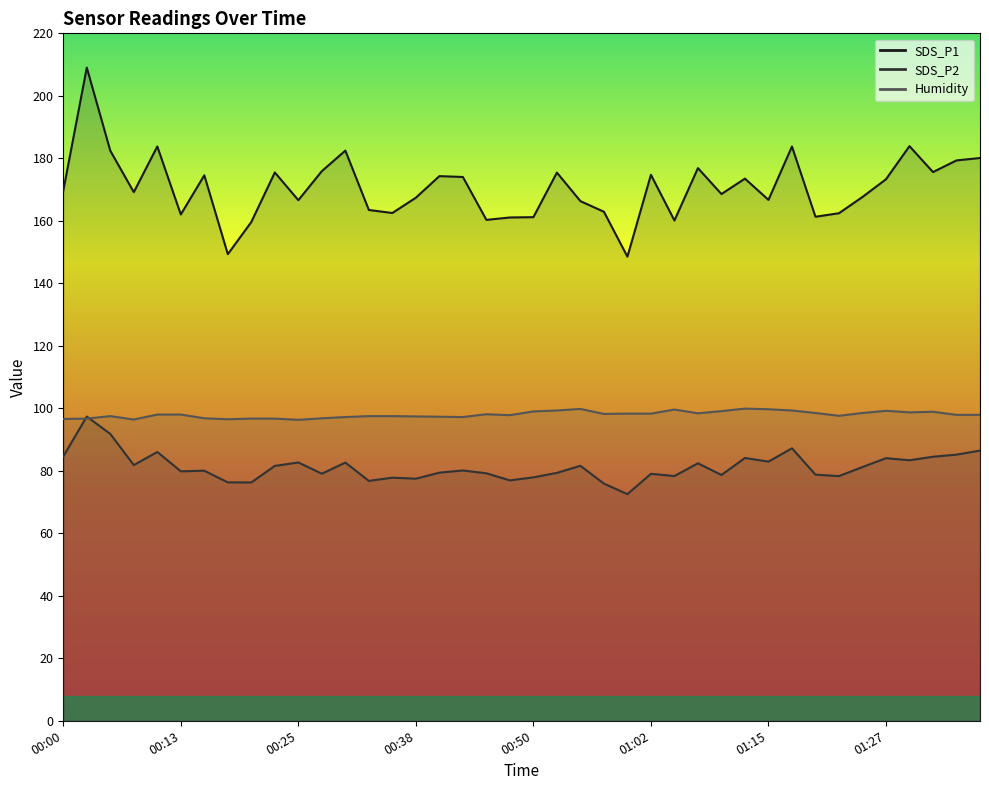

What is the difference between the maximum and minimum values in the Humidity series?

3.6